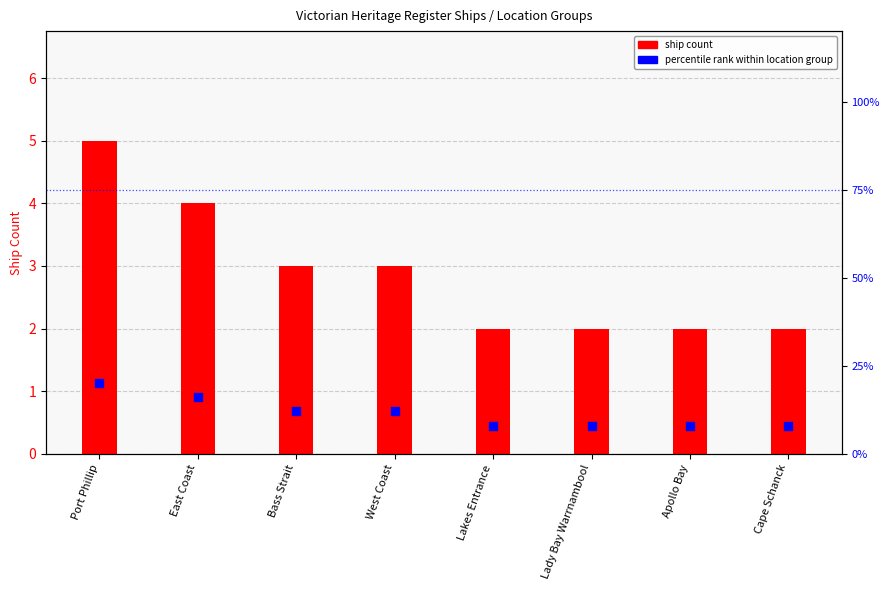

At which category is the sum across all series the highest?

Port Phillip